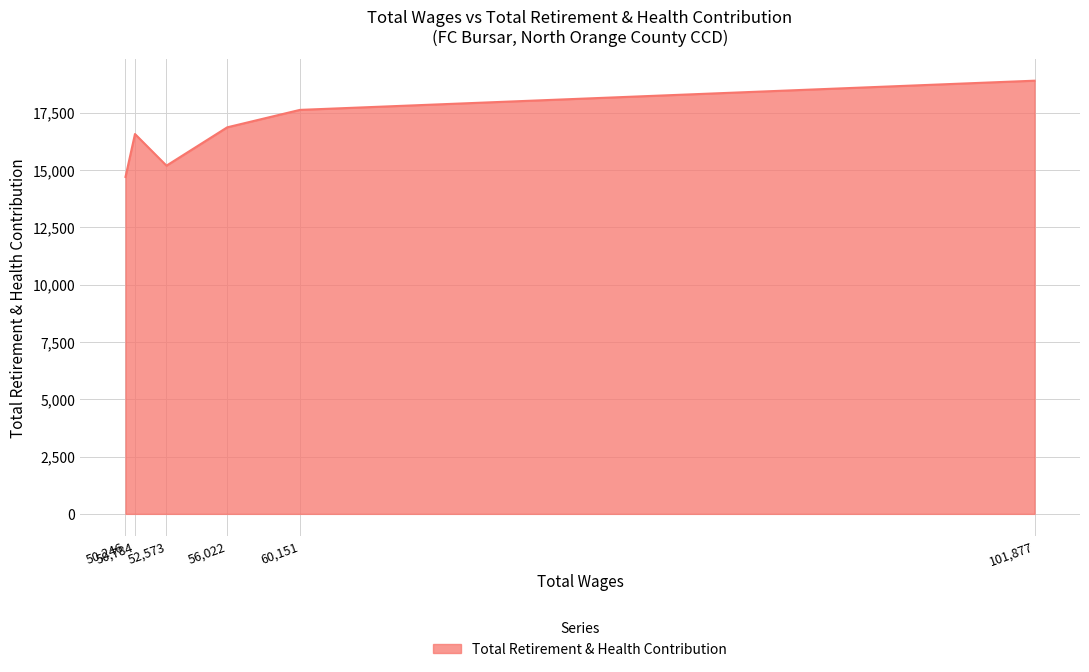

What is the greatest value displayed?

18899